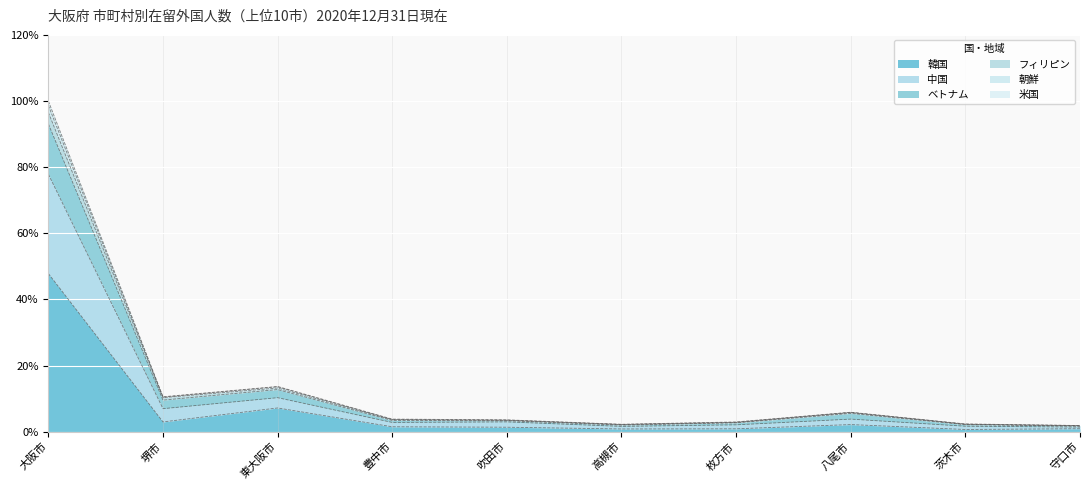

What is the maximum value for 韓国?

47.8